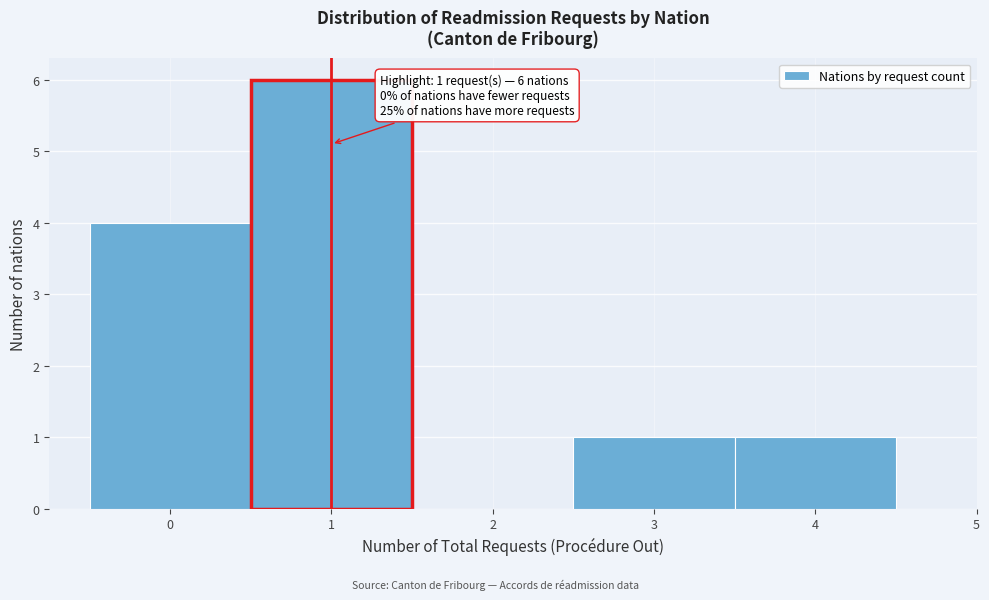

Over which range of the x-axis is the bar tallest?

0.5 to 1.5